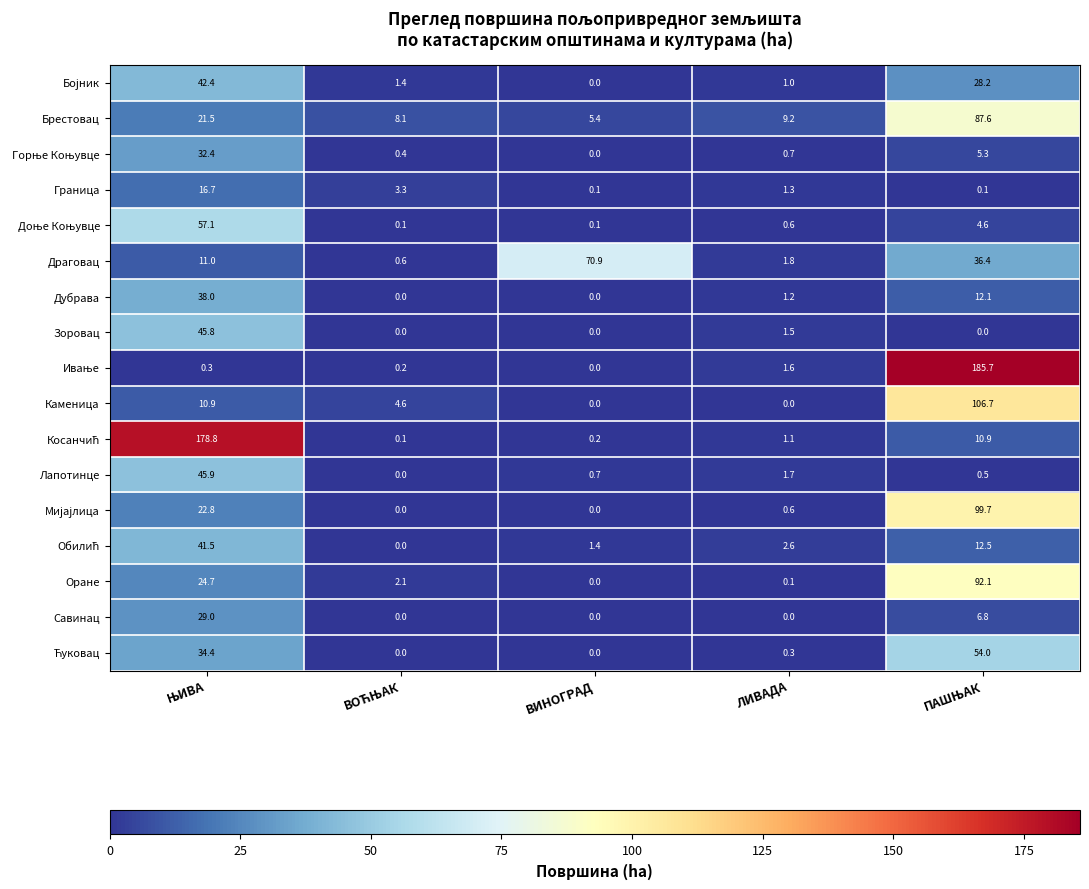

How many data points in Дубрава are above 1?

3